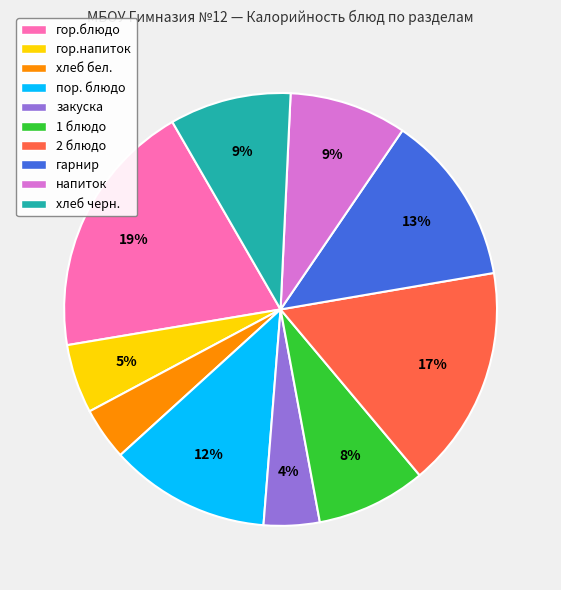

Approximately how many times larger is the value at хлеб черн. compared to гарнир?

0.7